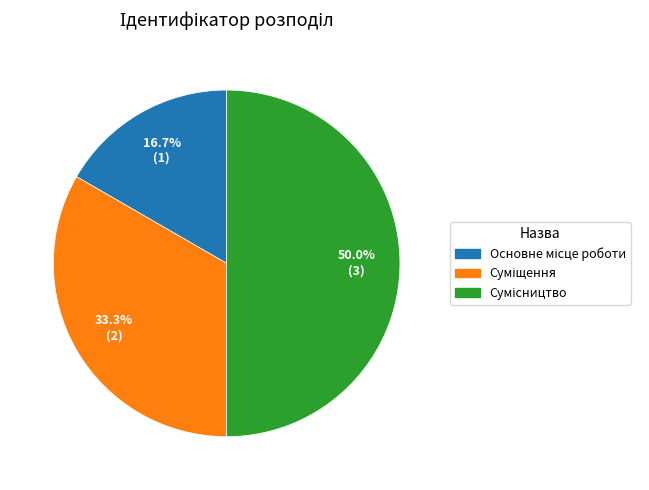

Combined, what portion of the pie is Сумісництво and Суміщення?

83.3%